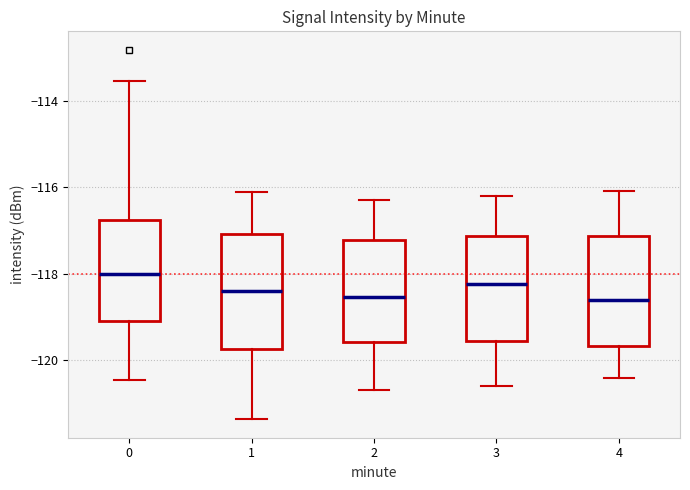

Reading left to right, read every box against the y-axis: the position of its median line, the range the box covers, and the ends of its whiskers. The values are not printed on the chart, so give them approximately, as read against the axis.

0: median -118.0, box -119.0 to -116.8, whiskers -120.4 to -113.6
1: median -118.4, box -119.8 to -117.0, whiskers -121.4 to -116.2
2: median -118.6, box -119.6 to -117.2, whiskers -120.6 to -116.2
3: median -118.2, box -119.6 to -117.2, whiskers -120.6 to -116.2
4: median -118.6, box -119.6 to -117.2, whiskers -120.4 to -116.0